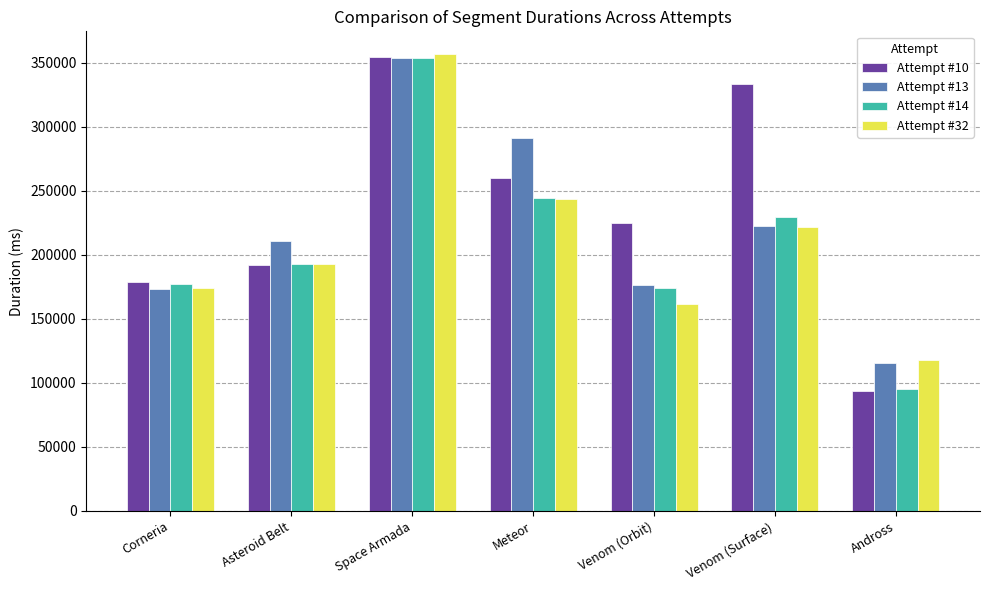

Reading left to right, what are all the values shown in this chart?

Attempt #10: 178488	191661	354529	260075	224480	333038	93902
Attempt #13: 173260	210554	353878	291009	176394	222509	115548
Attempt #14: 176921	192794	353460	244204	174101	229387	94864
Attempt #32: 174146	192997	356609	243230	161804	221644	117568